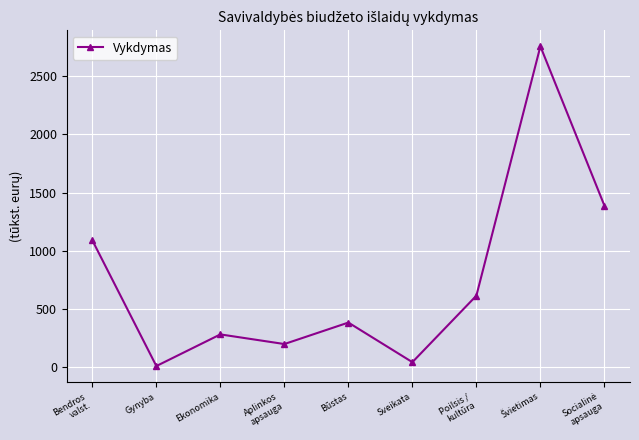

How many lines are shown in the chart?

1